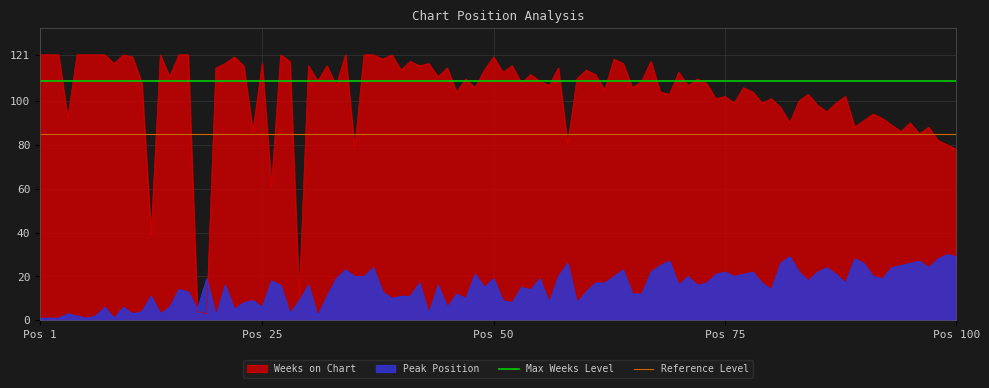

Which series has the largest total across all categories?

Max Weeks Level